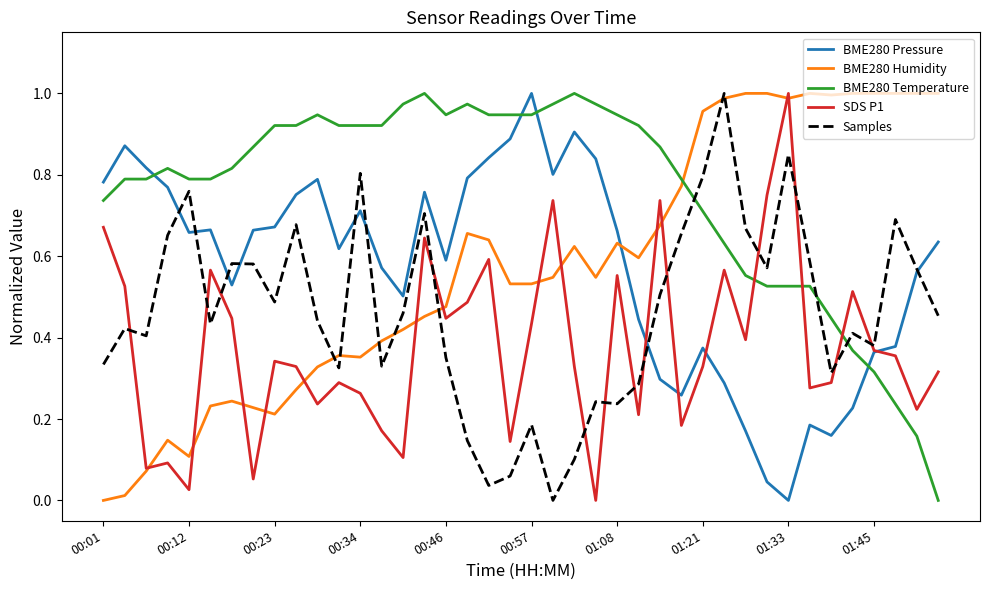

Which series has the largest total across all categories?

BME280 Temperature